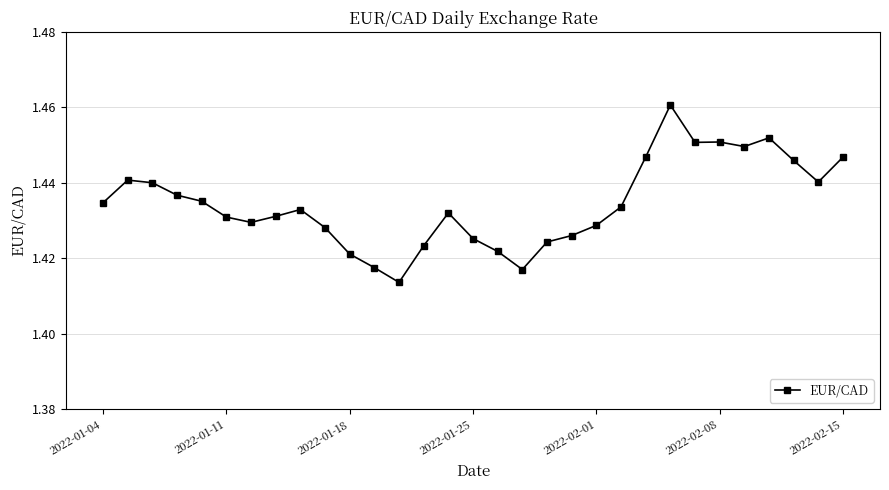

How many values are between 1 and 2?

31